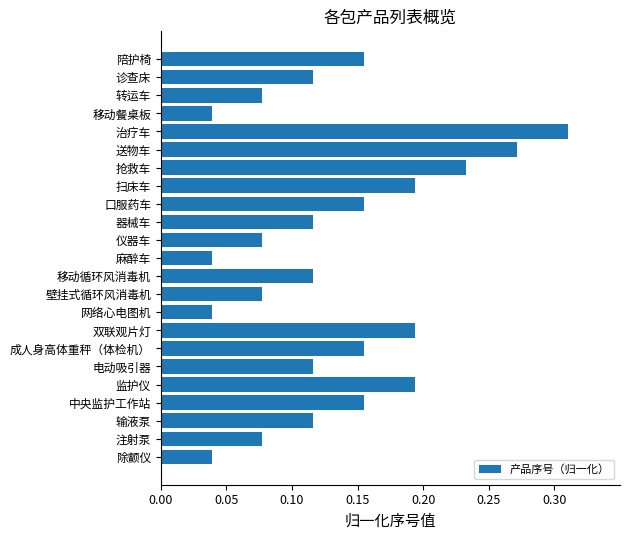

True or false: the data shows 0.3 at 双联观片灯.

False